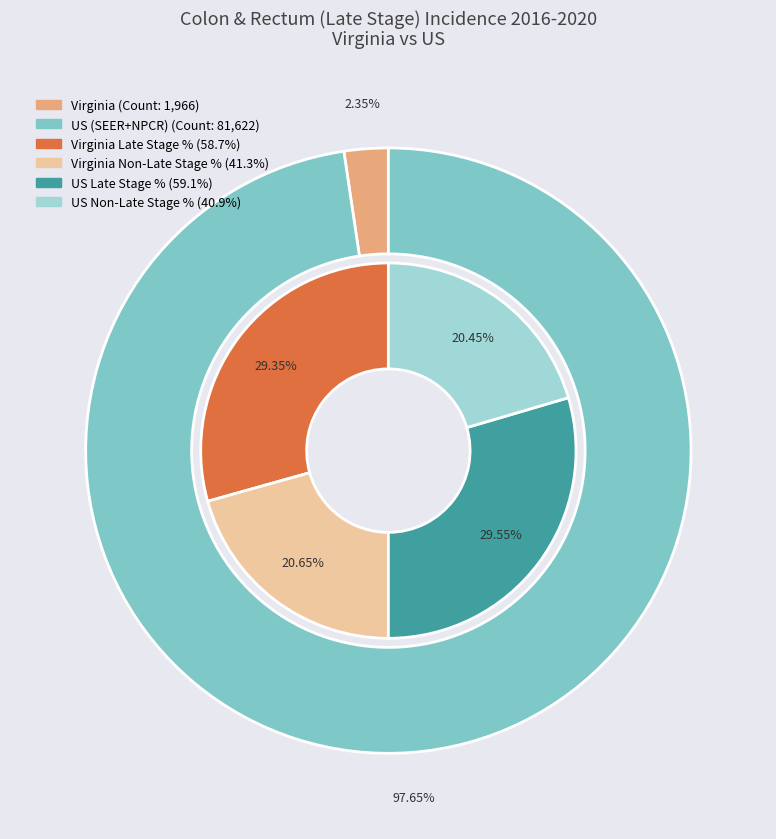

Does Virginia account for over 50% of the chart?

No